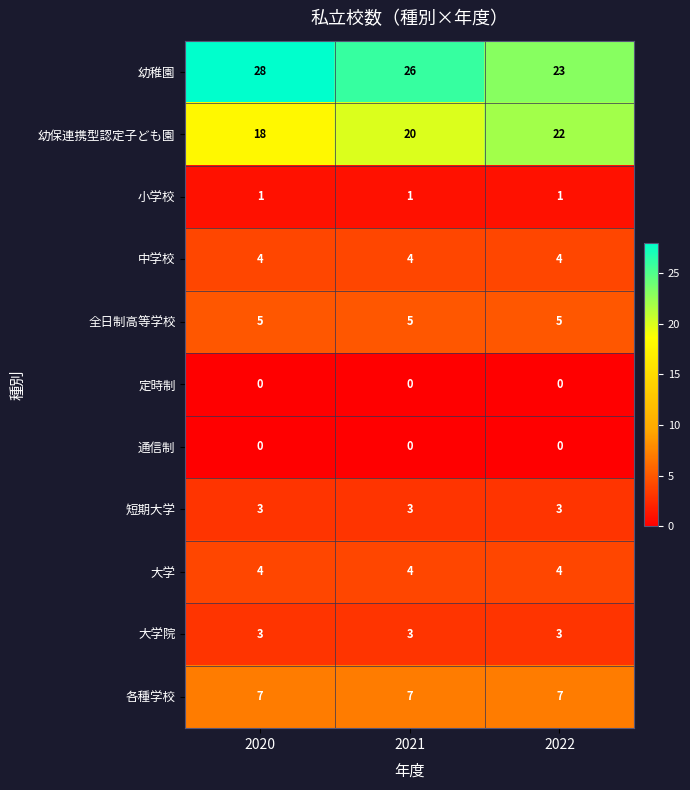

Count the number of data series in this chart.

11